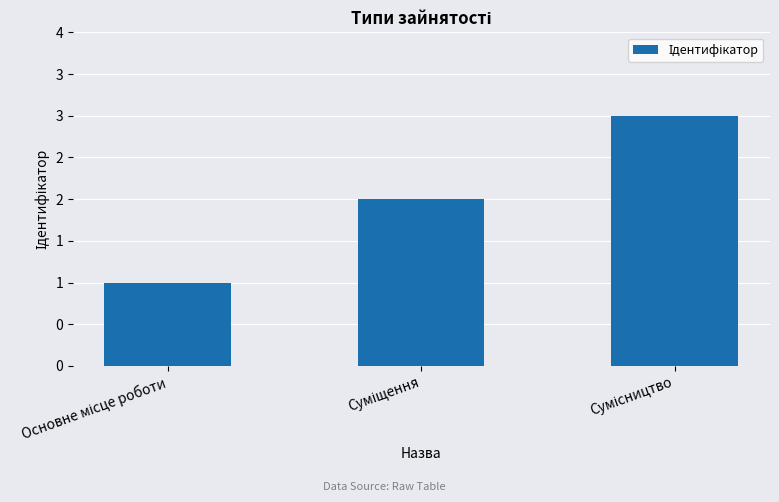

Between Основне місце роботи and Сумісництво, which is larger?

Сумісництво